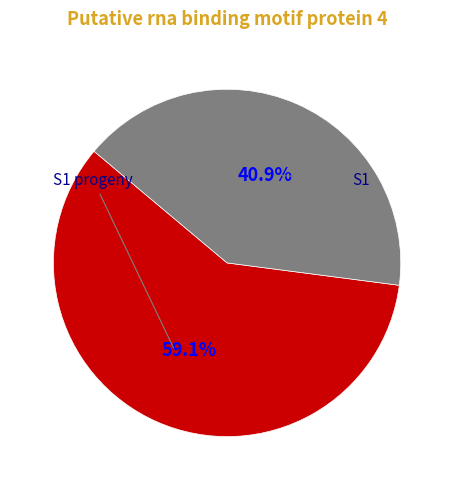

How many segments does this pie chart have?

2